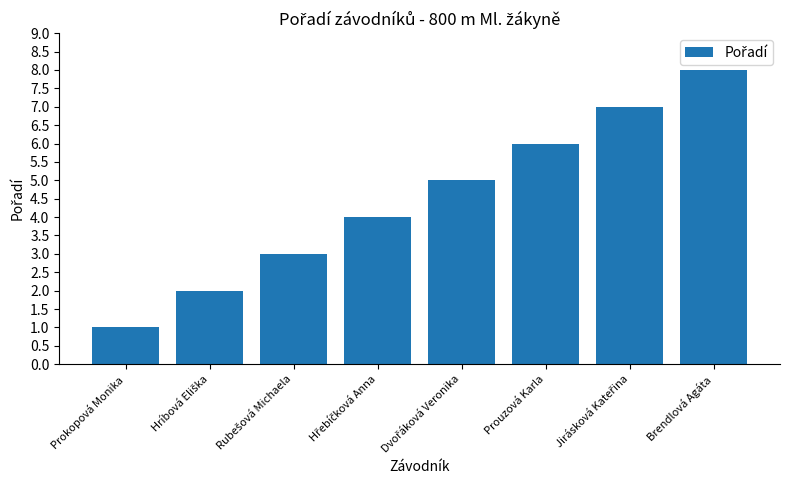

What is the minimum value shown in the chart?

1